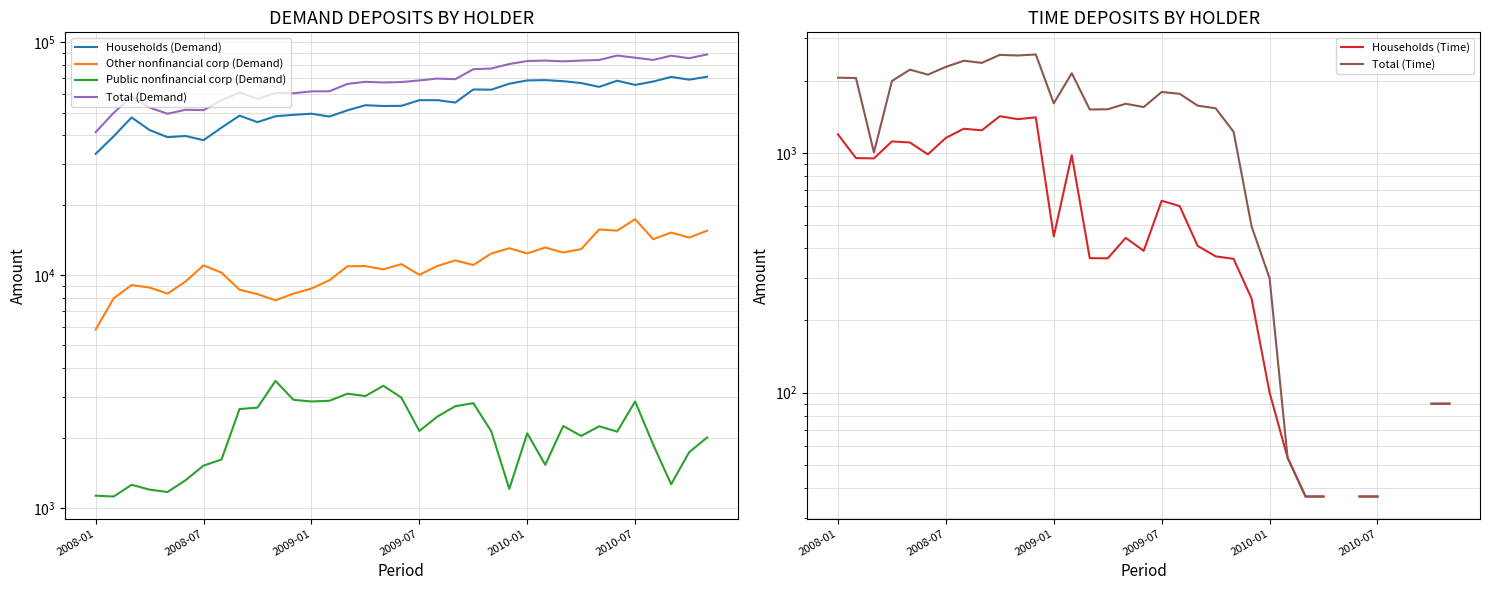

What is the value of the Total (Time) point at the 35th from the left?

90.0